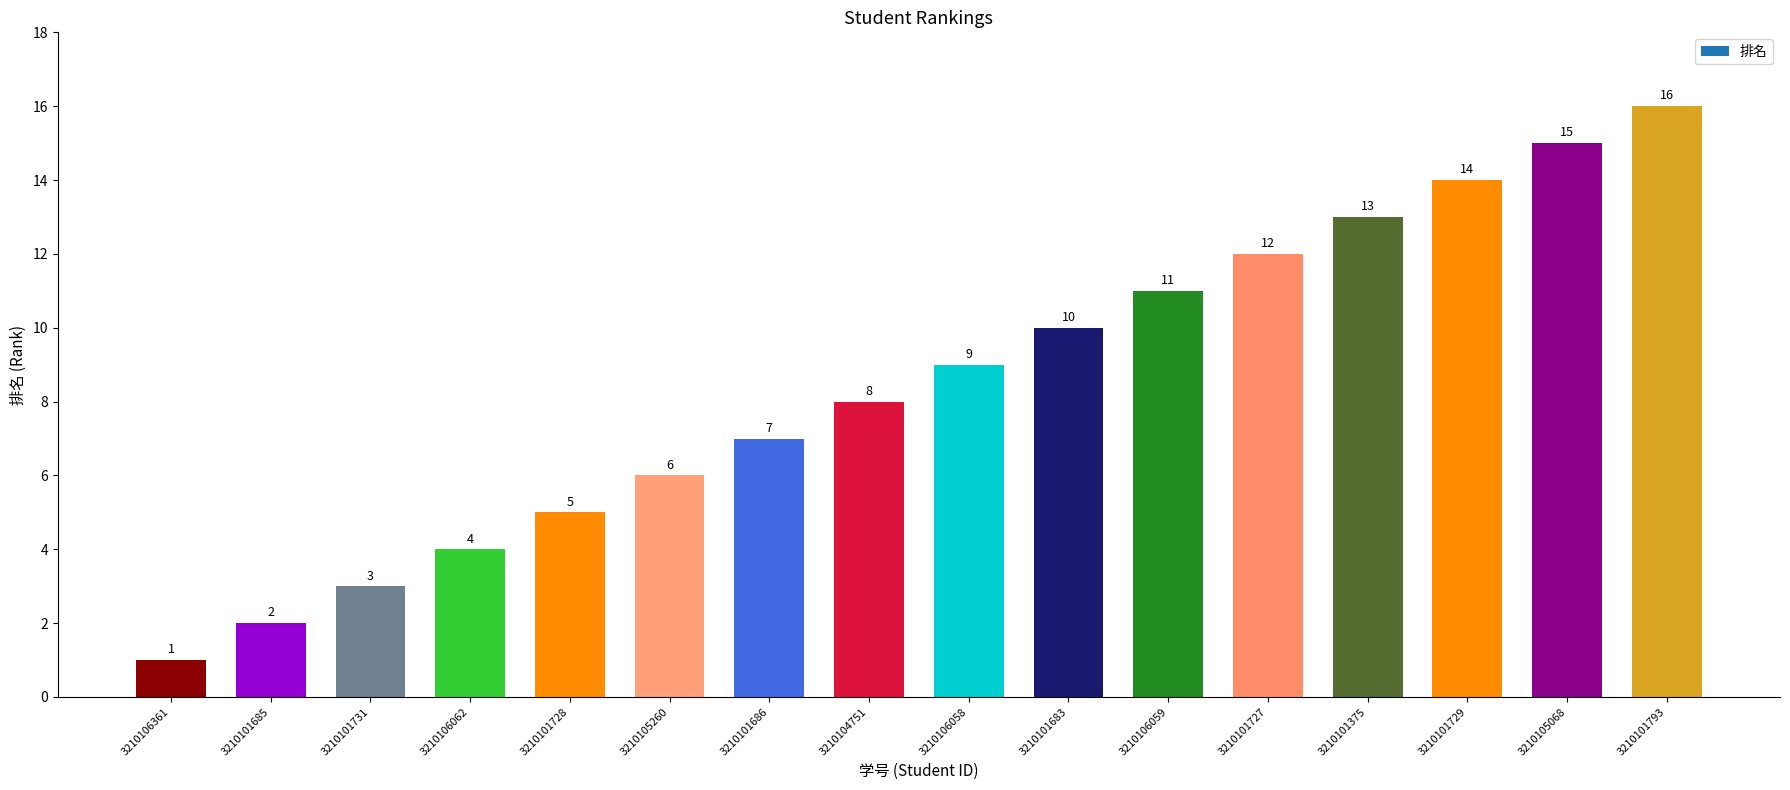

Does the chart contain any negative values?

No